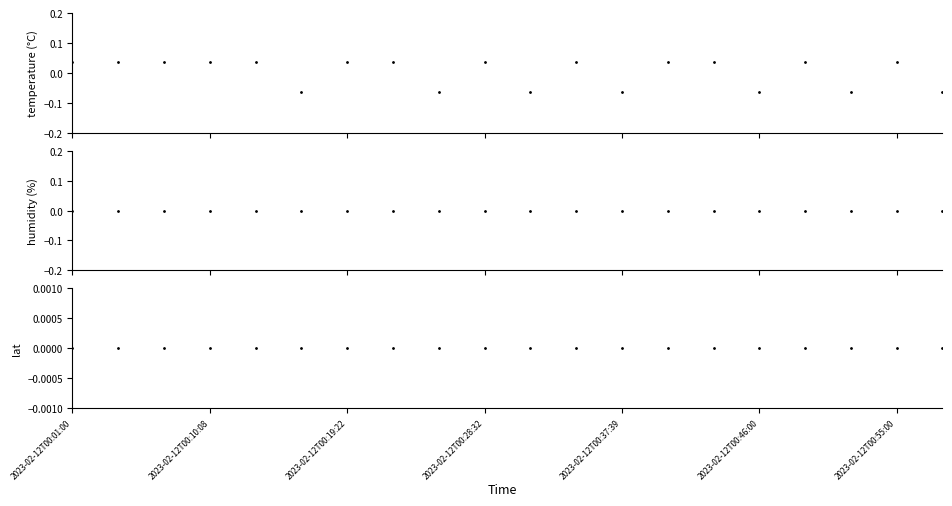

List the series in order of their overall mean, highest first.

temperature, lat, humidity